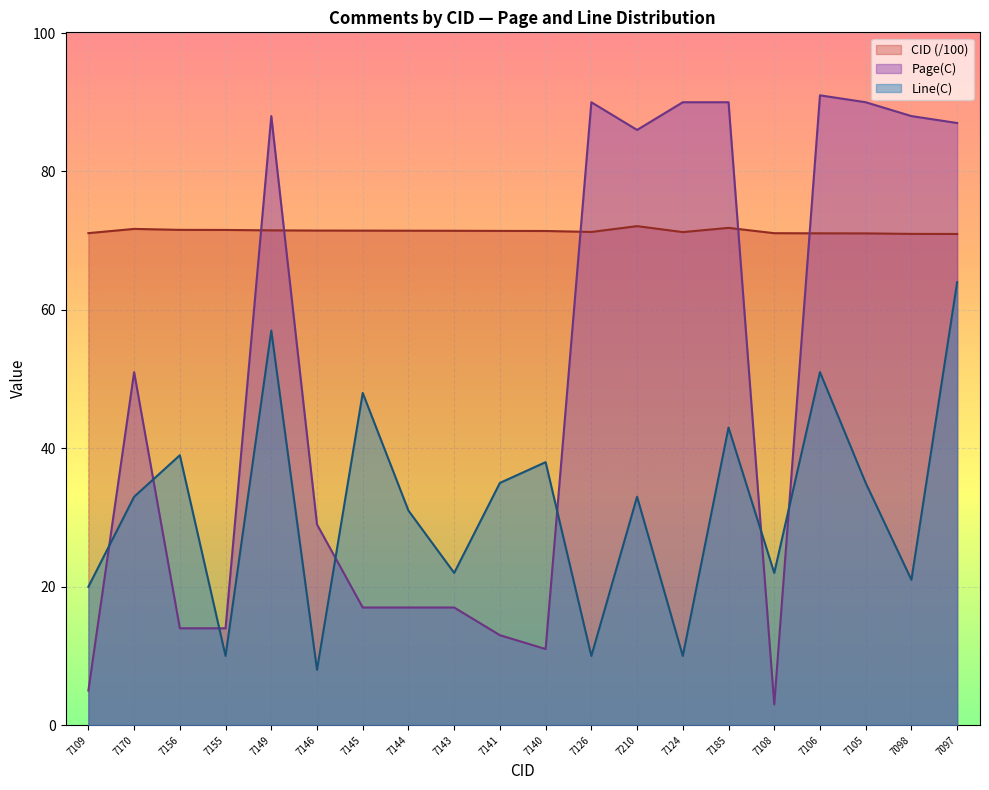

What is the minimum value for Page(C)?

3.0